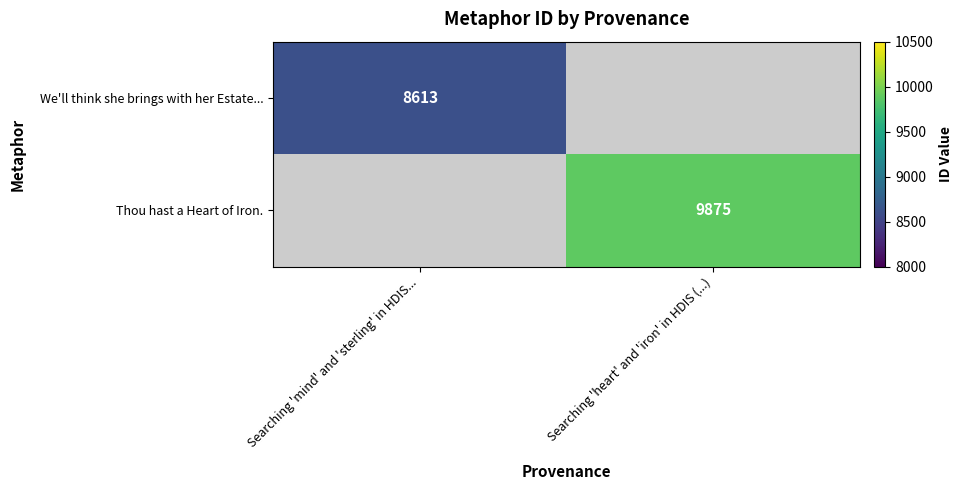

The value of Thou hast a Heart of Iron. at Searching 'heart' and 'iron' in HDIS (...) is 15145. True or false?

False